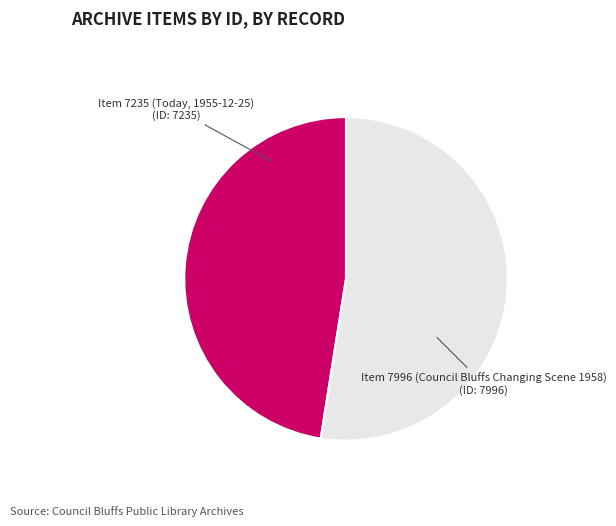

Does any single category account for the majority?

Yes